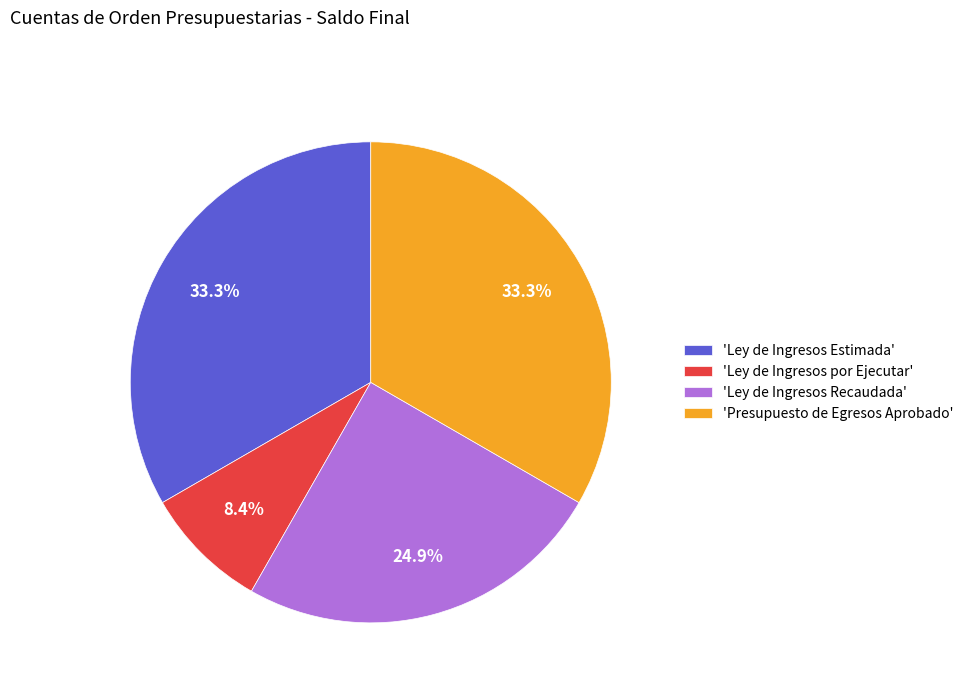

Is there a majority slice in this chart?

No